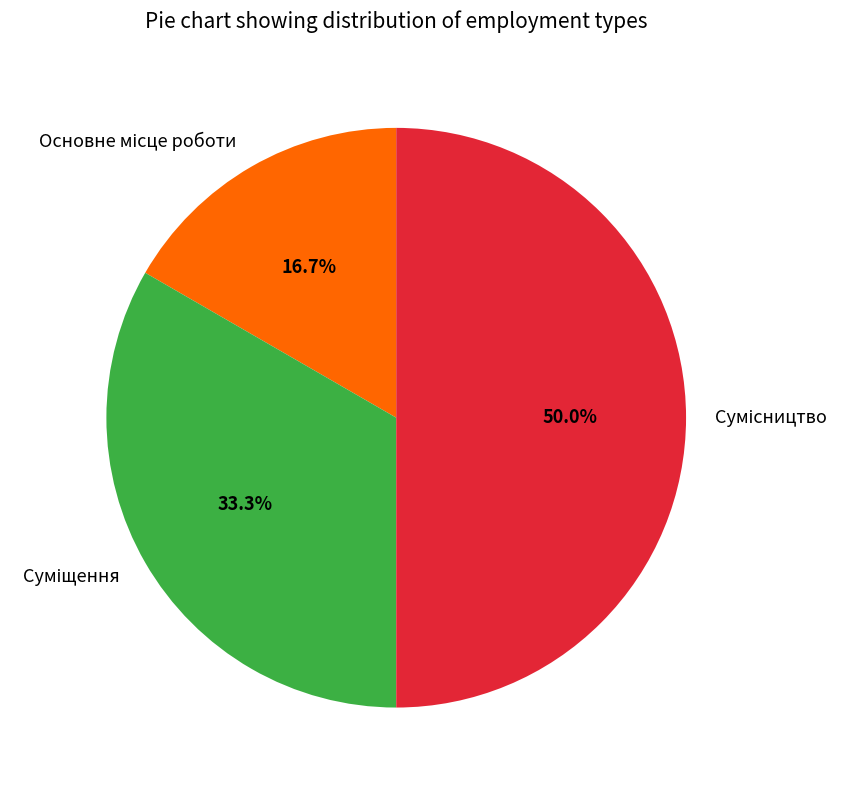

Does Суміщення represent more than half of the total?

No